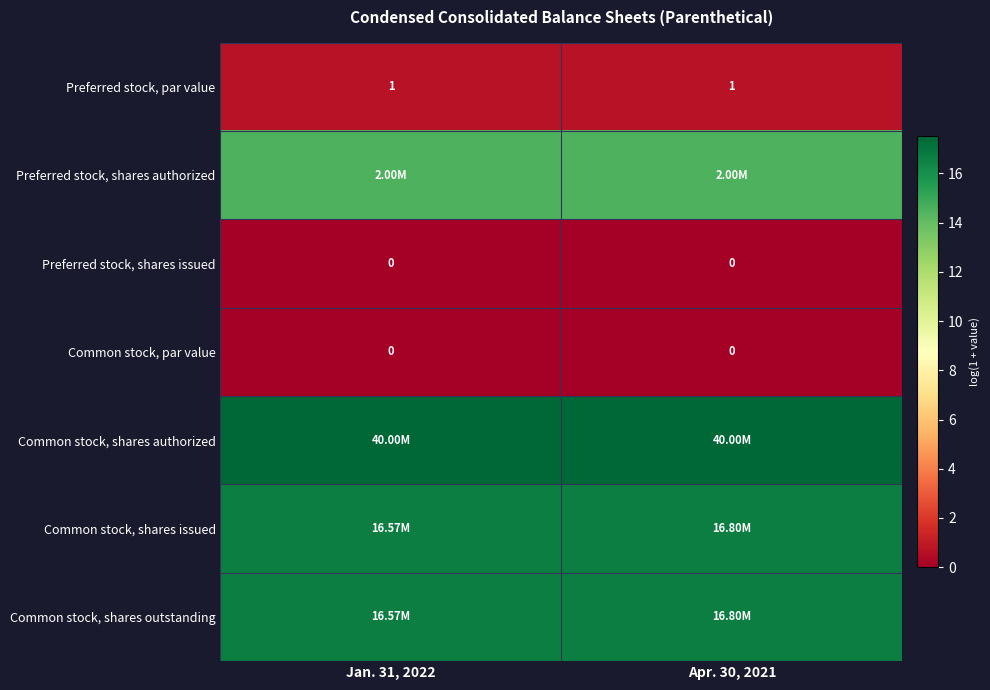

Is it true that Common stock, shares authorized equals 17.5 at Apr. 30, 2021?

True